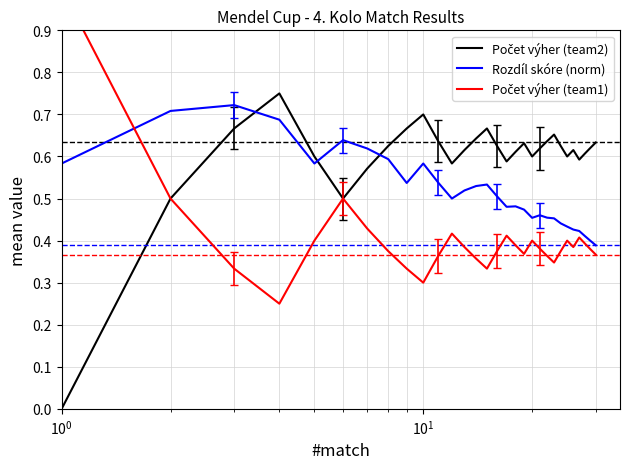

Reading right to left, what are all the values shown in this chart?

Počet výher (team2): 0.6	0.6	0.6	0.6	0.6	0.6	0.6	0.7	0.6	0.6	0.6	0.6	0.6	0.6	0.6	0.7	0.6	0.6	0.6	0.6	0.7	0.7	0.6	0.6	0.5	0.6	0.8	0.7	0.5	0.0
Rozdíl skóre (norm): 0.4	0.4	0.4	0.4	0.4	0.4	0.4	0.5	0.5	0.5	0.5	0.5	0.5	0.5	0.5	0.5	0.5	0.5	0.5	0.5	0.6	0.5	0.6	0.6	0.6	0.6	0.7	0.7	0.7	0.6
Počet výher (team1): 0.4	0.4	0.4	0.4	0.4	0.4	0.4	0.3	0.4	0.4	0.4	0.4	0.4	0.4	0.4	0.3	0.4	0.4	0.4	0.4	0.3	0.3	0.4	0.4	0.5	0.4	0.2	0.3	0.5	1.0